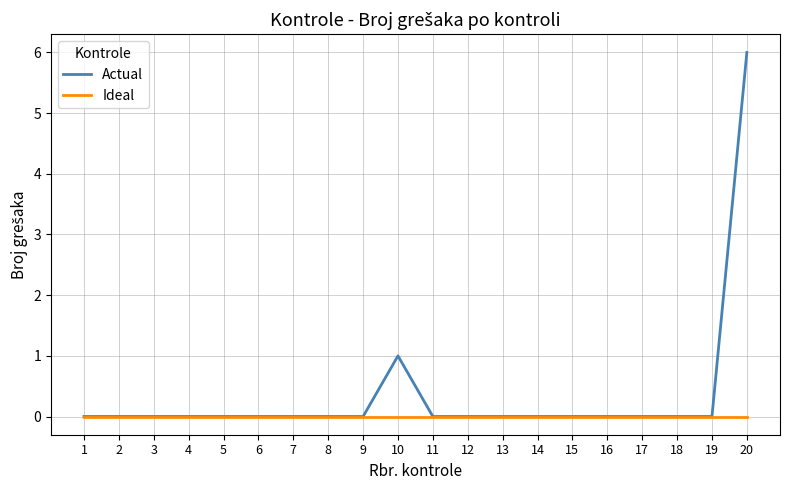

What are all the series names shown in the legend?

Actual, Ideal